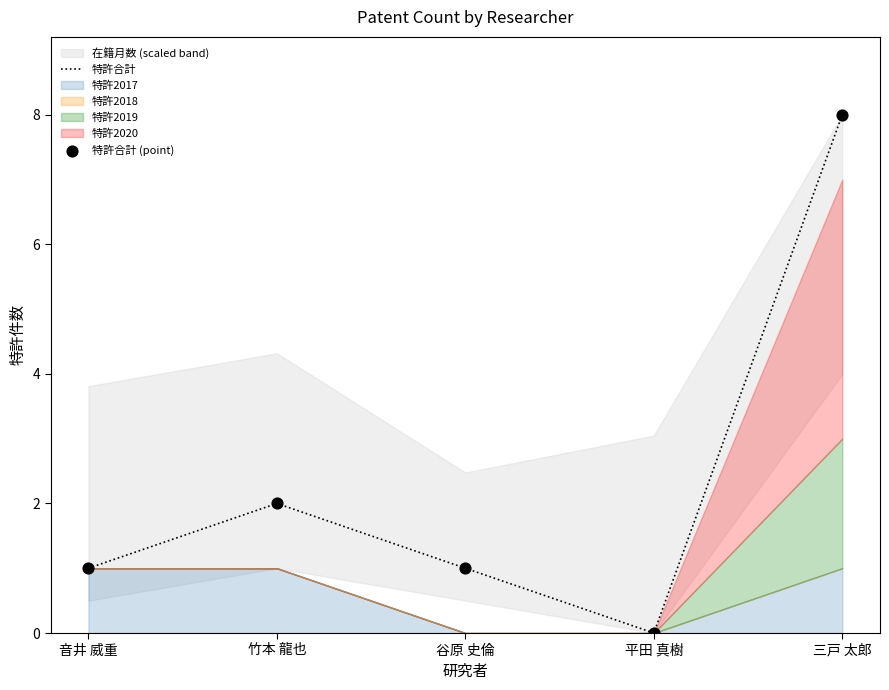

Which series has the largest total across all categories?

特許合計